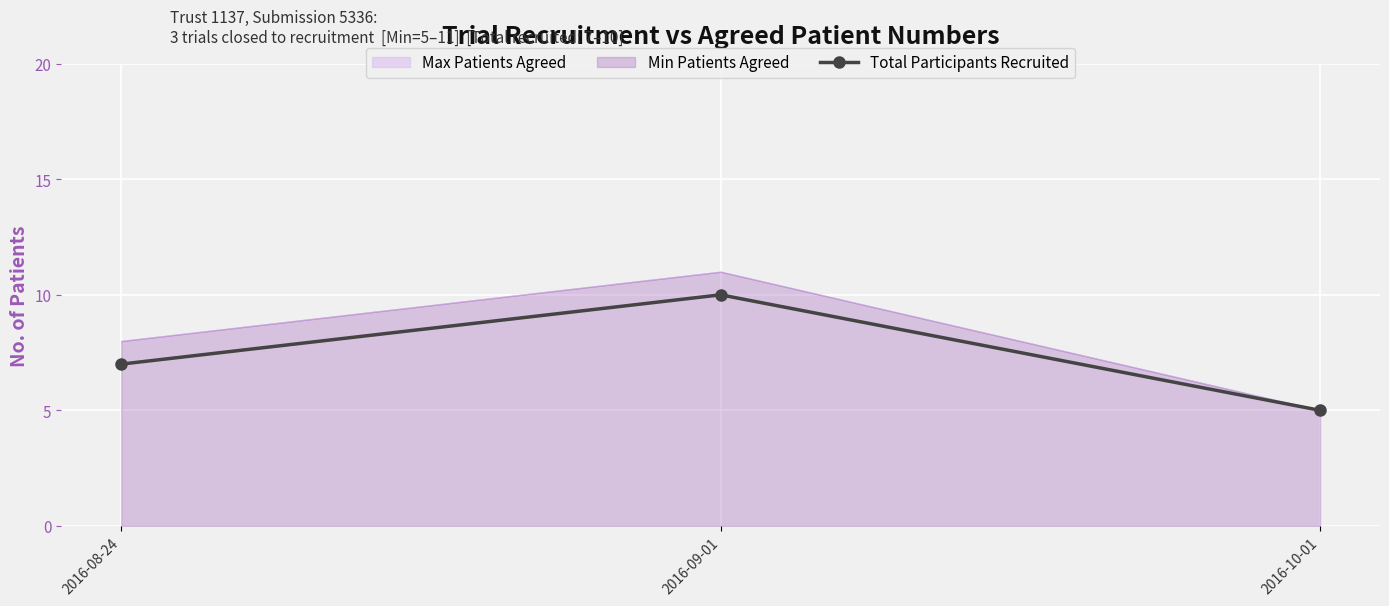

Is it true that the value at 2016-08-24 is 7?

True